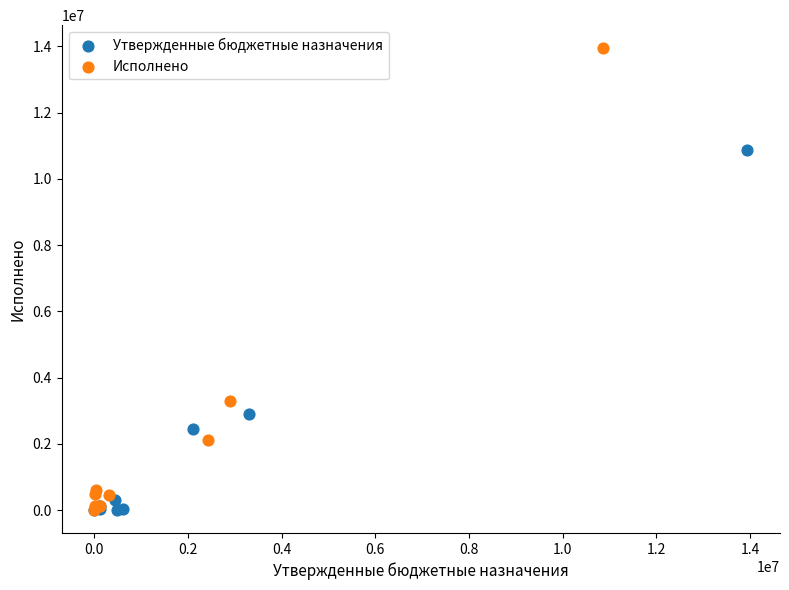

Which series contains the highest Y value?

Исполнено